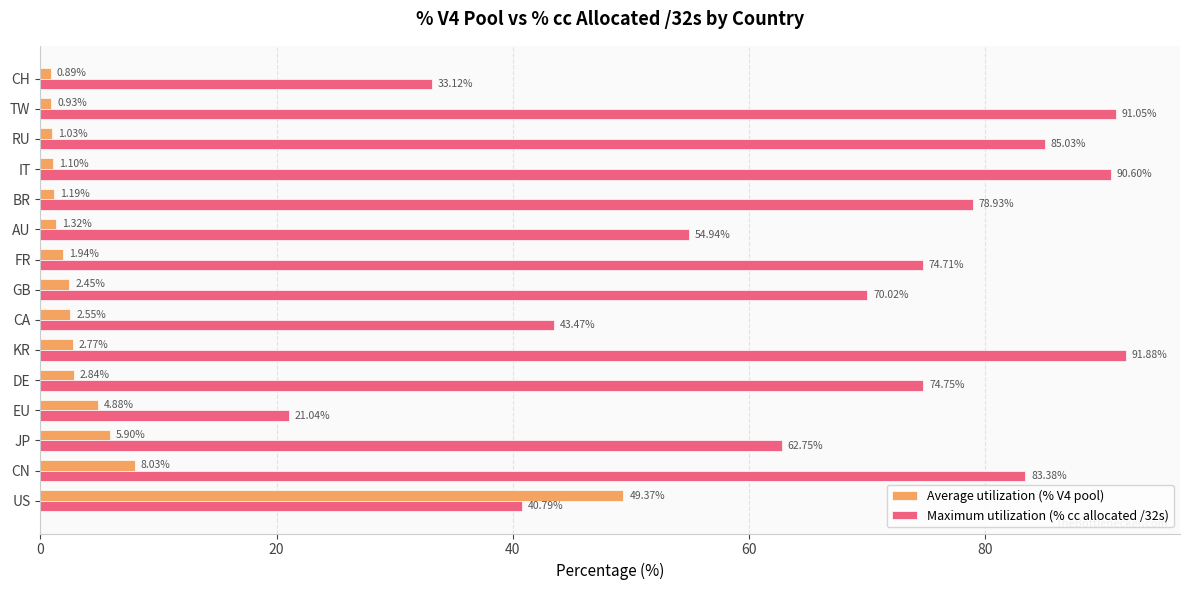

Which series has the largest range (max minus min)?

Maximum utilization (% cc allocated /32s)